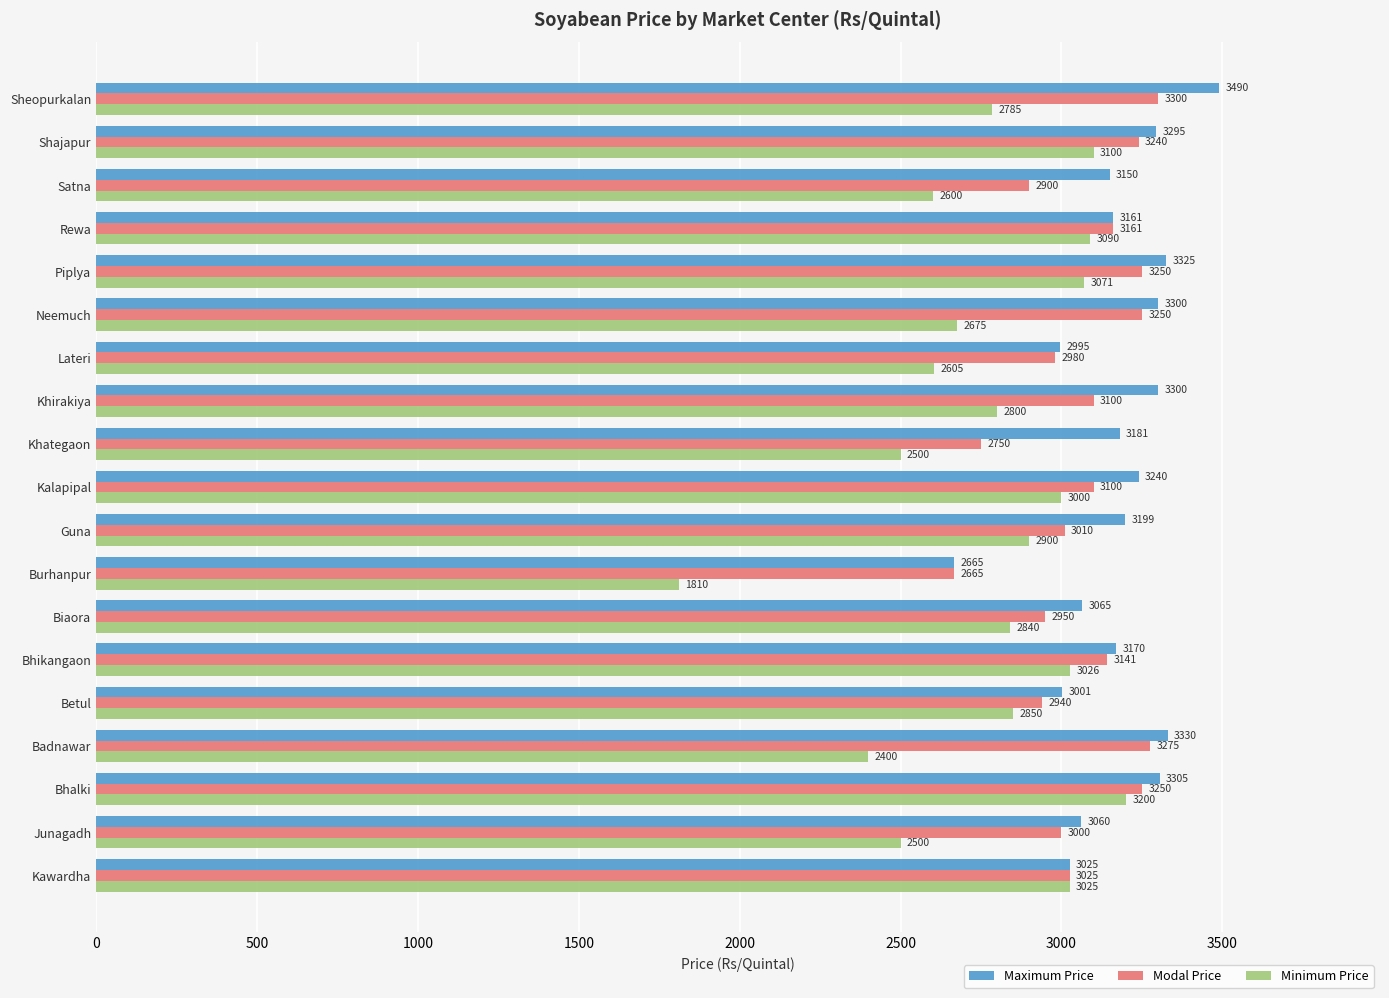

What is the highest value of the Maximum Price series?

3490